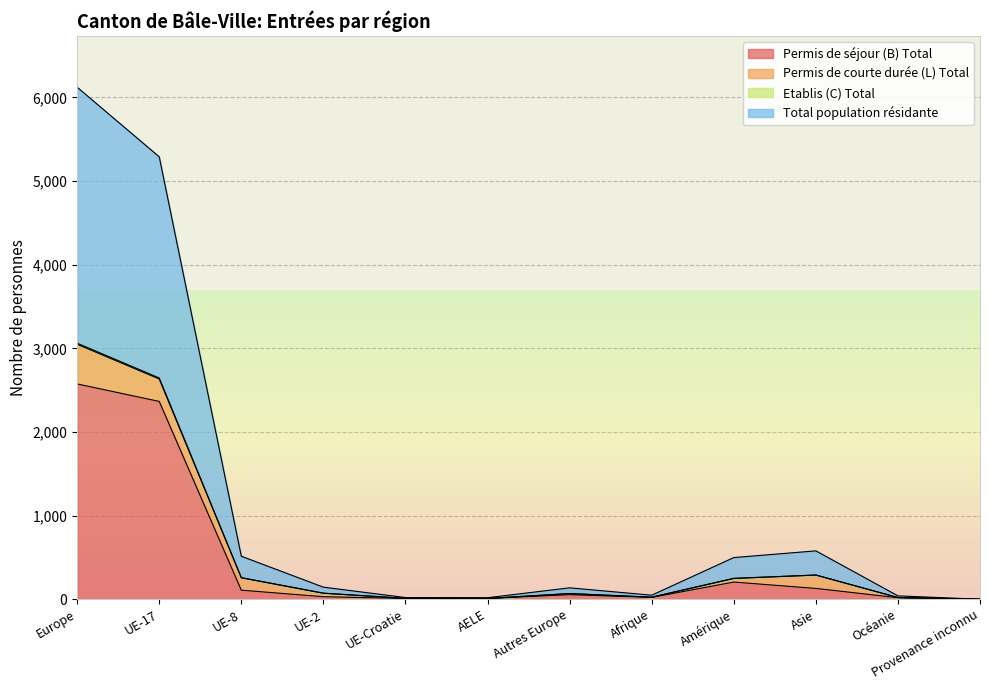

Which category has the highest value in the Permis de séjour (B) Total series?

Europe